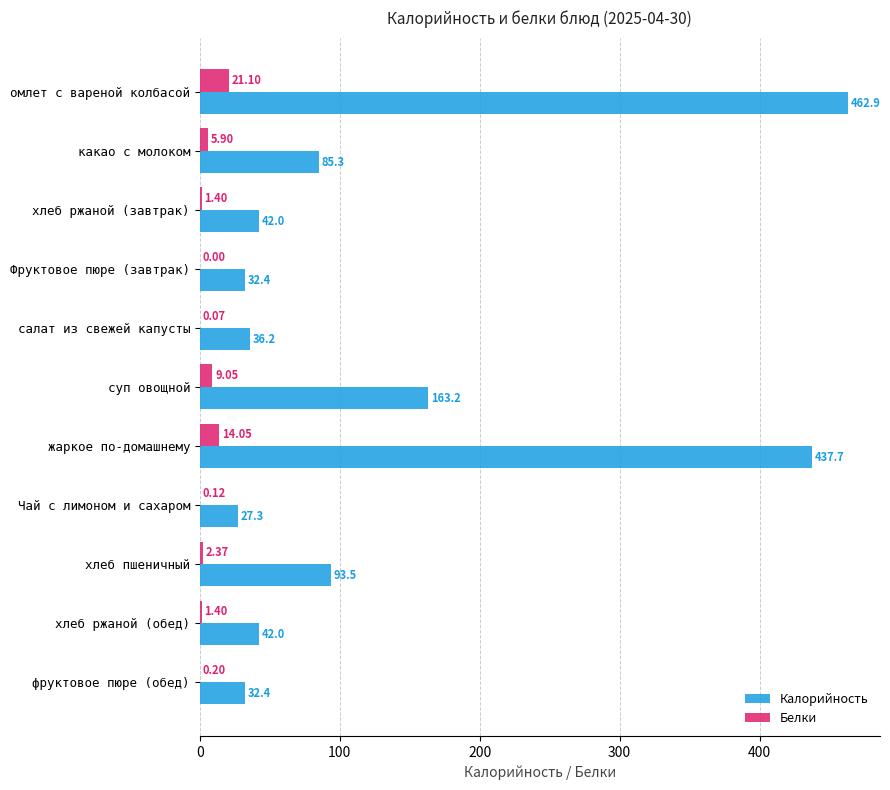

At which category is the sum across all series the highest?

омлет с вареной колбасой